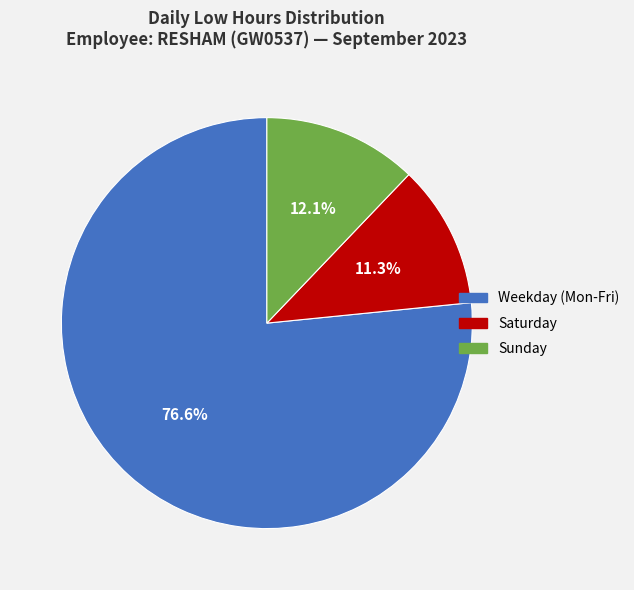

Is there a majority slice in this chart?

Yes